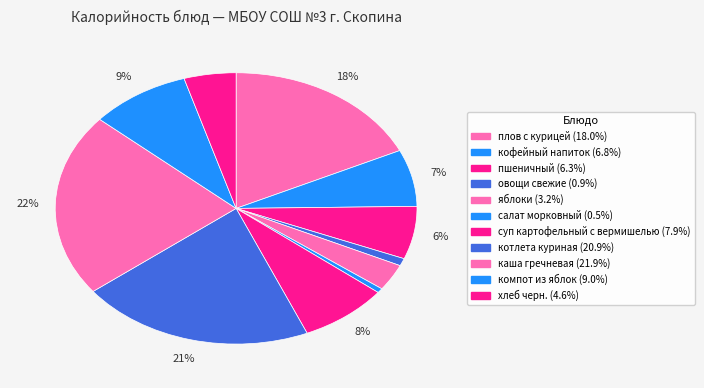

What is the largest slice in the pie chart?

каша гречневая